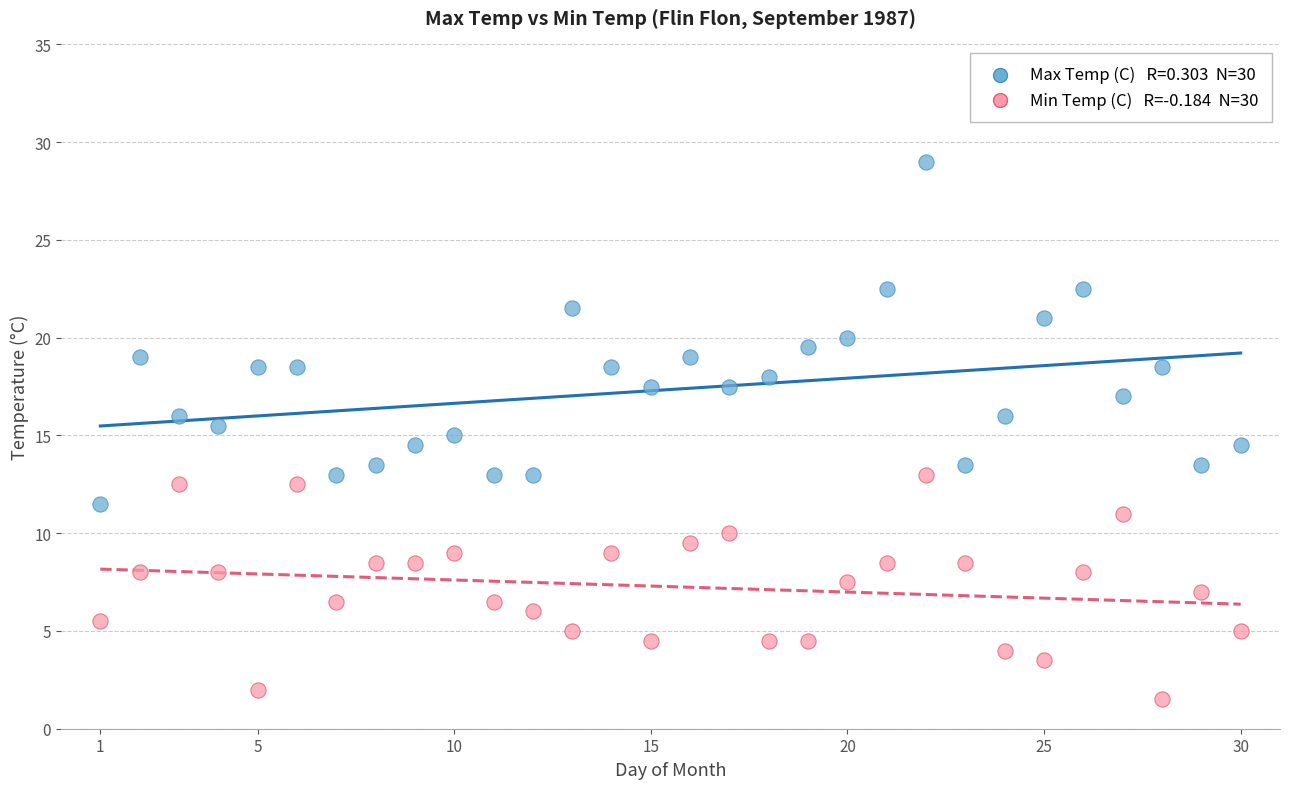

Across all data points, what is the range of X values (max minus min)?

29.0